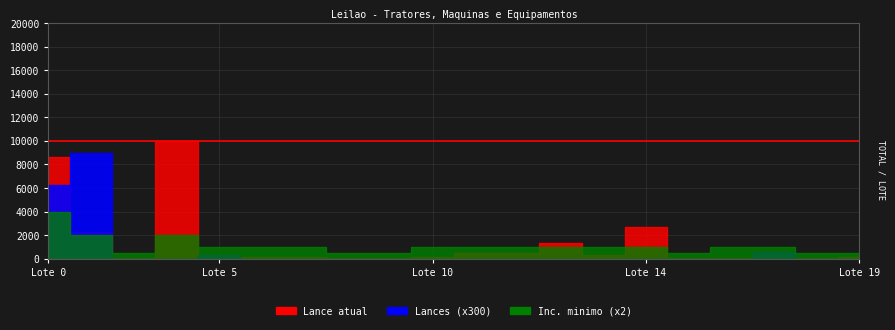

True or false: Lance atual and Lances cross at least once.

False